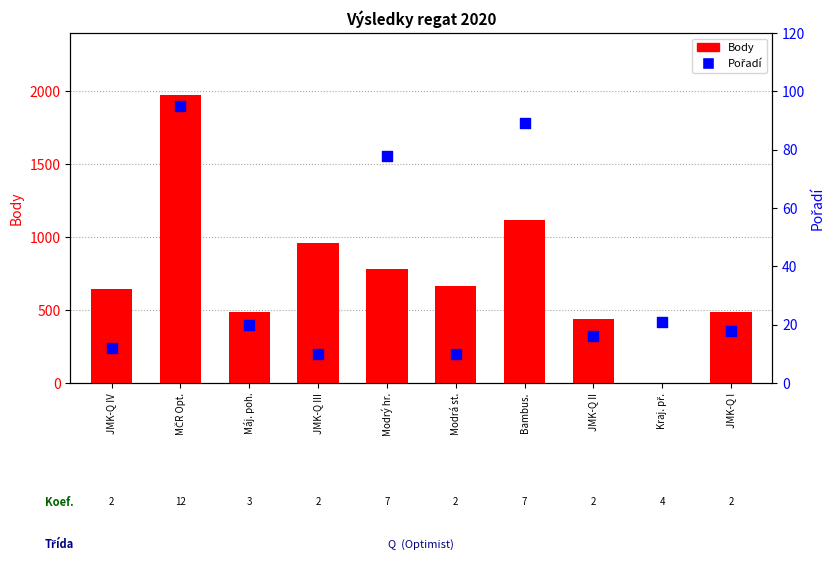

Is the value of Body at Modrý hr. greater than the value of Pořadí at Kraj. př.?

Yes